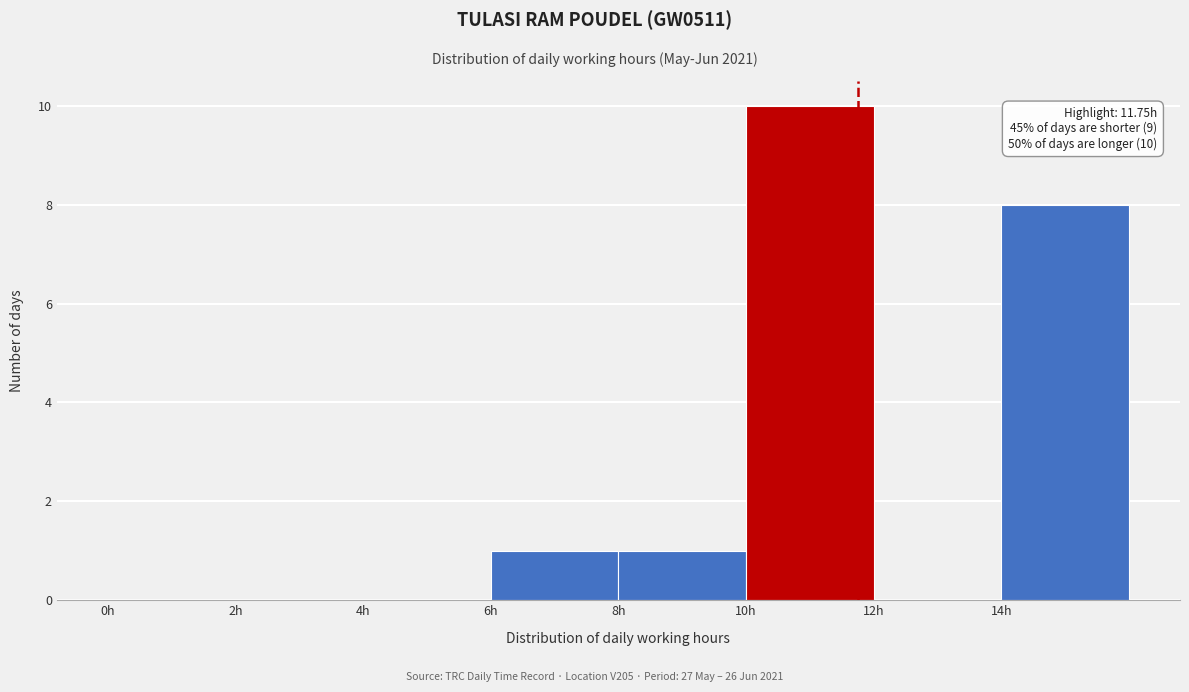

Over which range of the x-axis is the bar tallest?

10 to 12